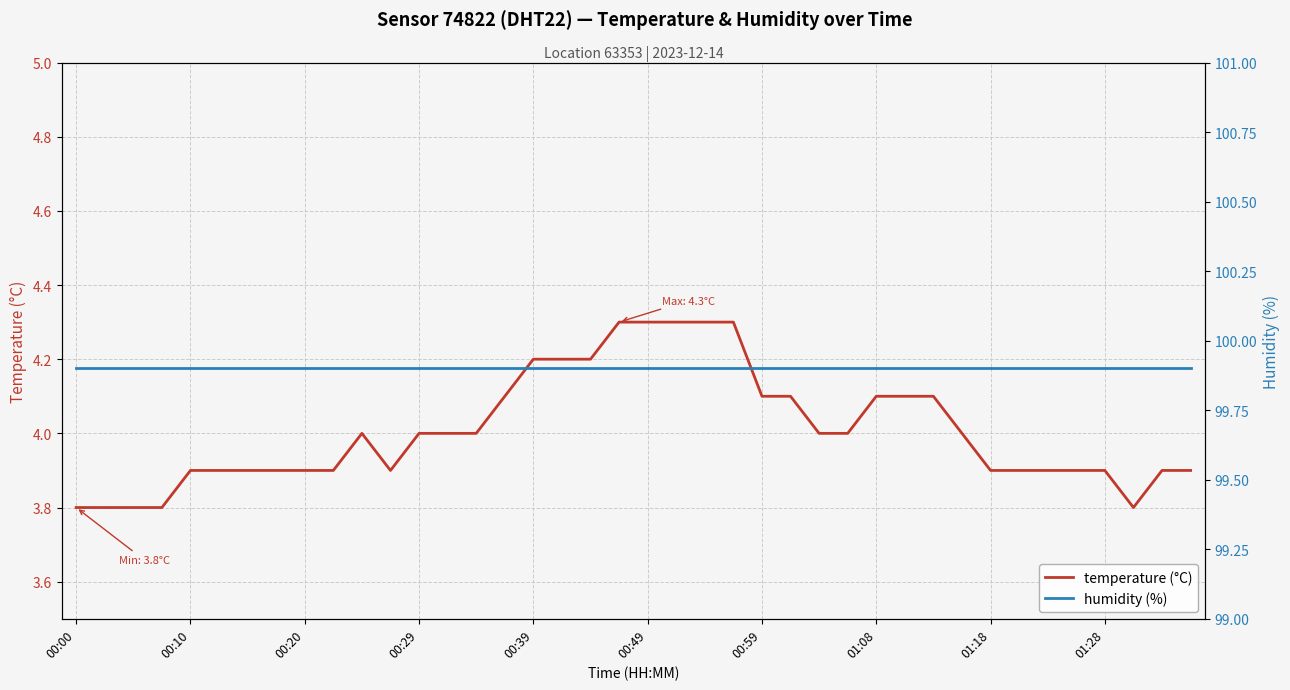

What is the difference between the second highest and second lowest values in the temperature (°C) series?

0.5